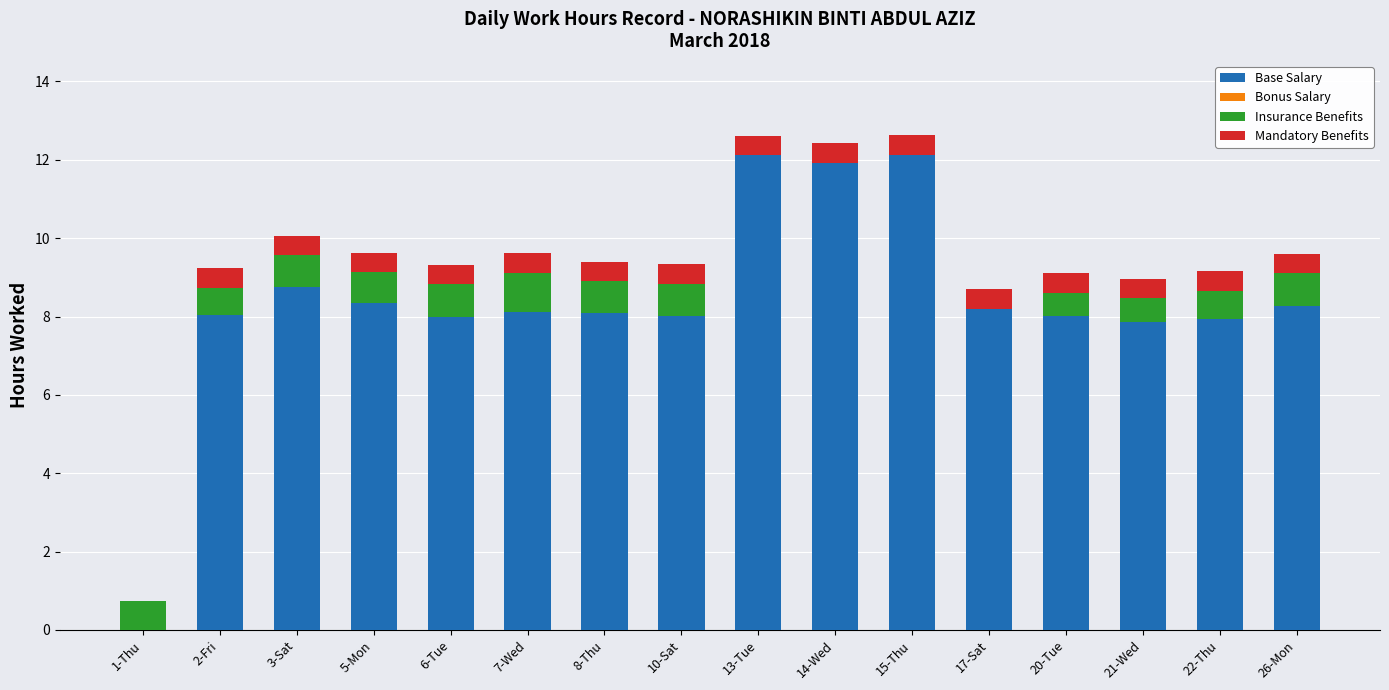

What is the maximum value for Base Salary?

12.1